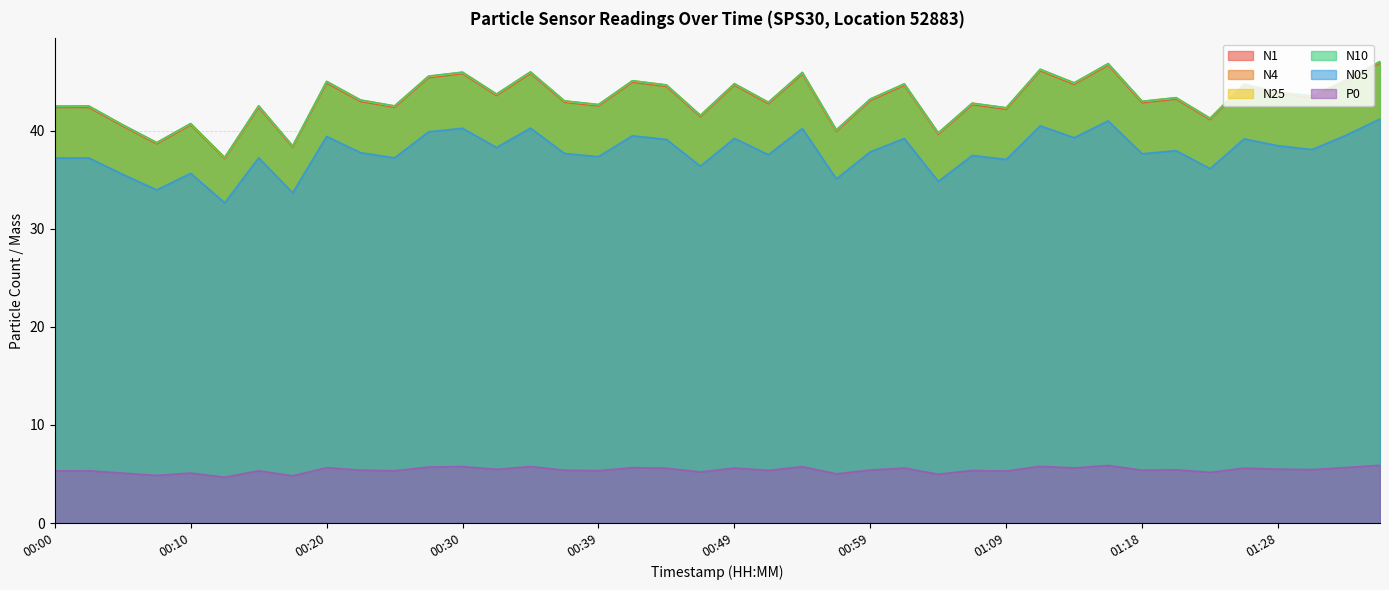

What is the sum of the N05 values at 00:57 and 01:28?

73.6